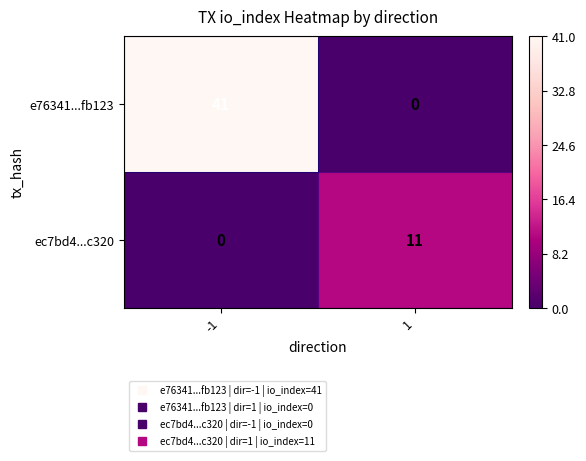

True or false: ec7bd4...c320 has a value of 0 at -1.

True